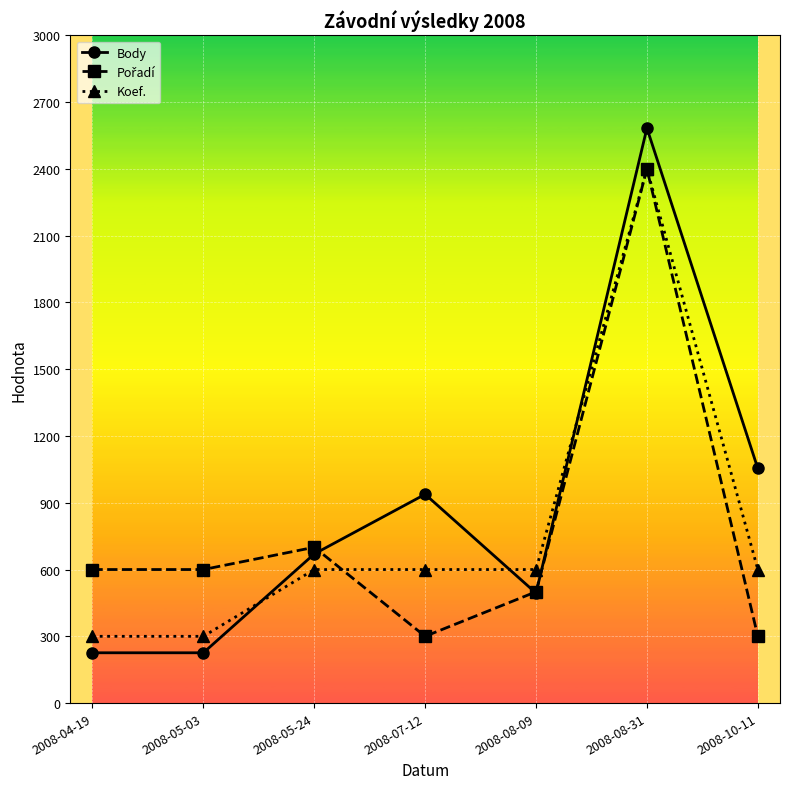

Is this an area chart (filled region under the line)?

No